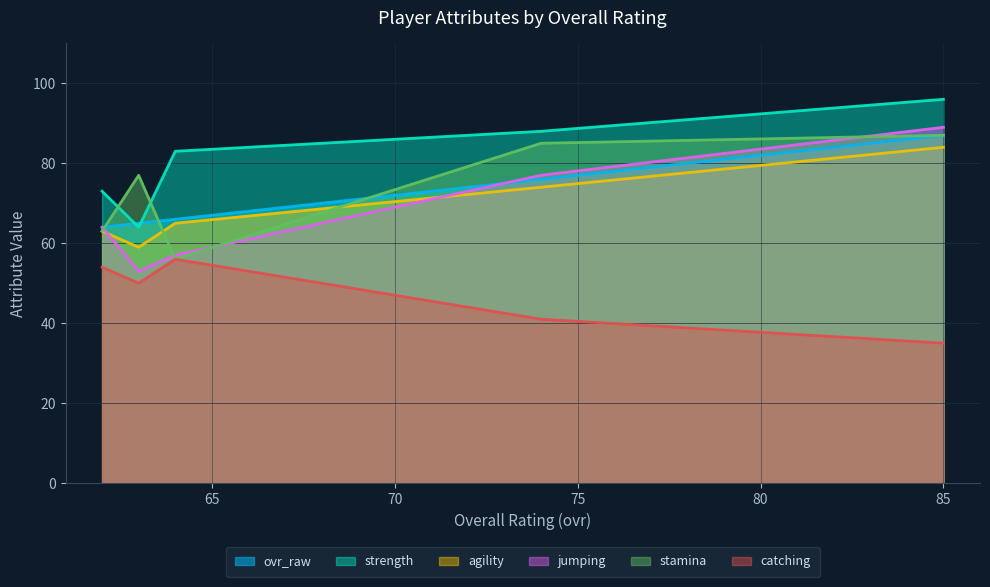

What is the maximum value shown in the chart?

96